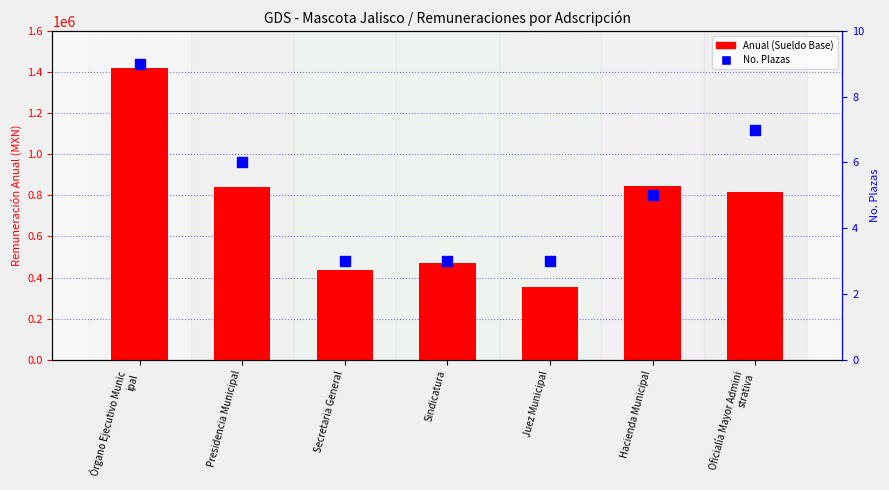

At how many categories does at least one series exceed 343963?

7